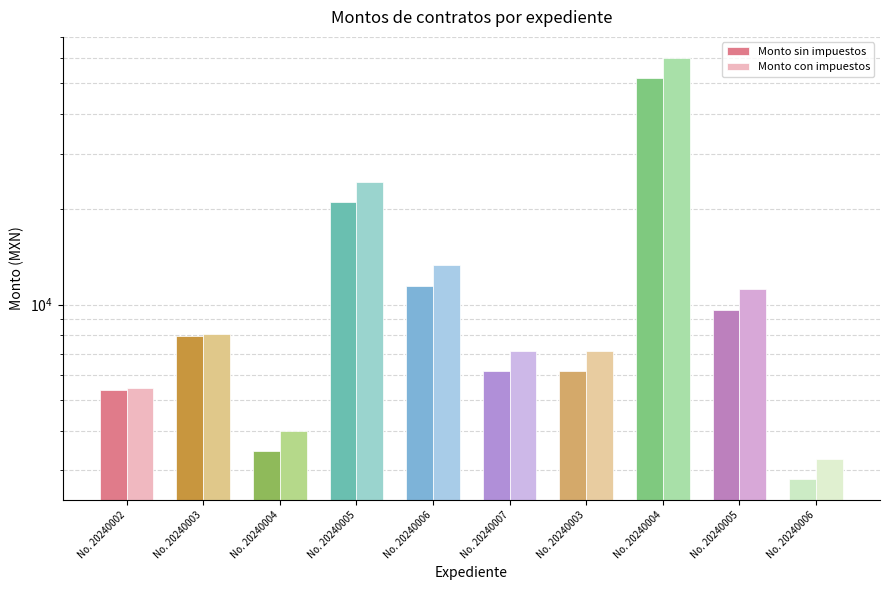

What is the average value of the Monto con impuestos series?

14417.5